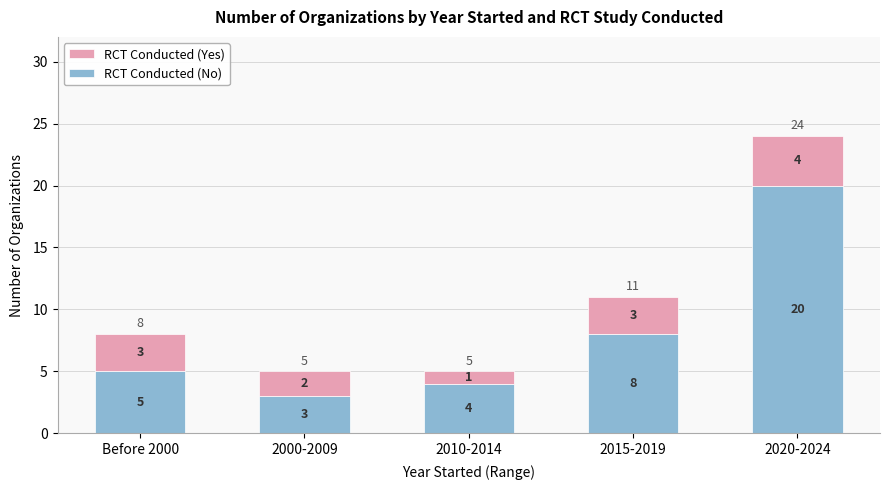

At which category is the sum across all series the highest?

2020-2024